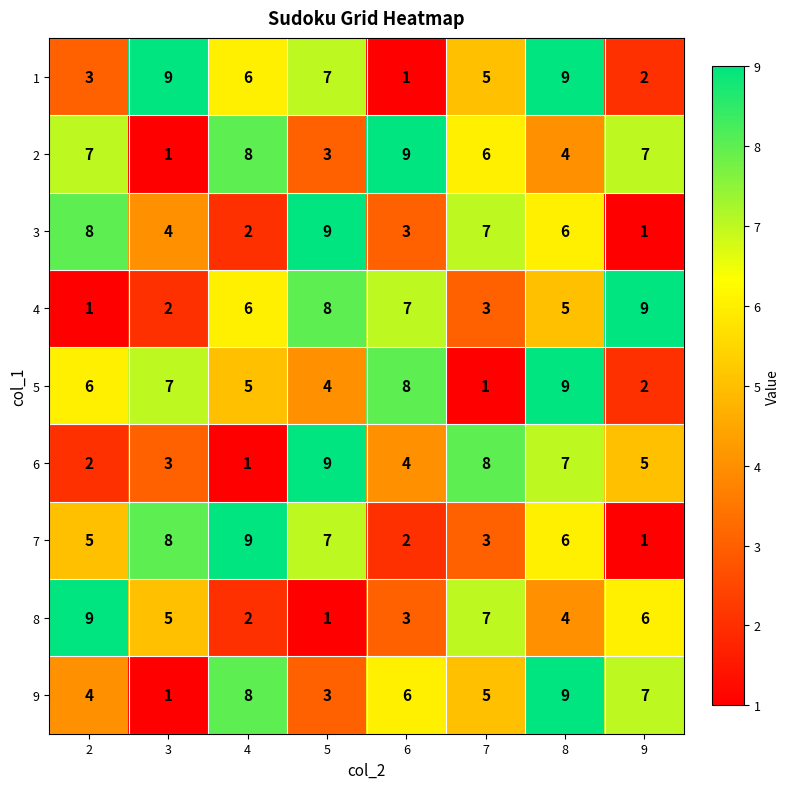

List the labels in order of 3 value, largest first.

5, 2, 7, 8, 3, 6, 4, 9